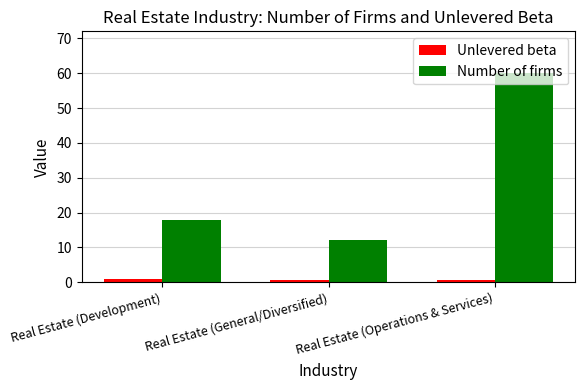

At which label is Number of firms closest to 36?

Real Estate (Development)